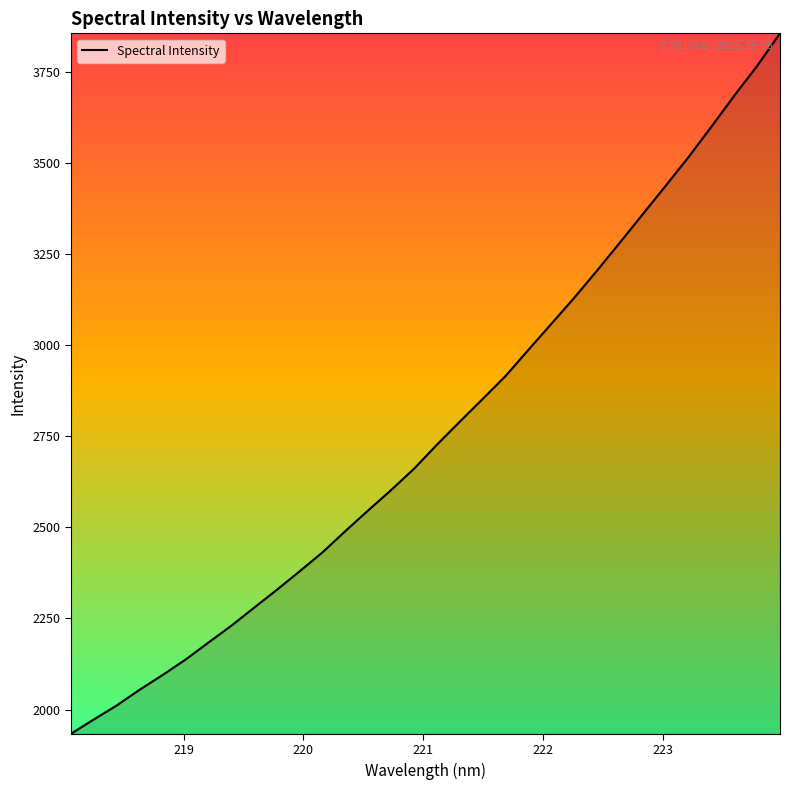

What is the difference between the maximum and minimum values?

1921.5